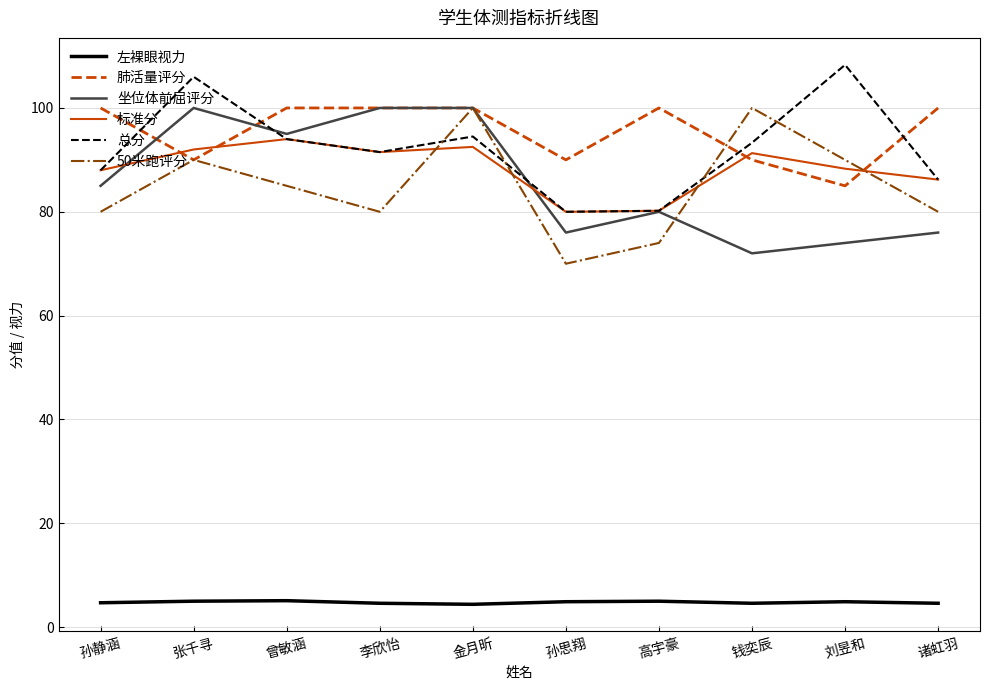

What is the lowest value of the 总分 series?

80.0